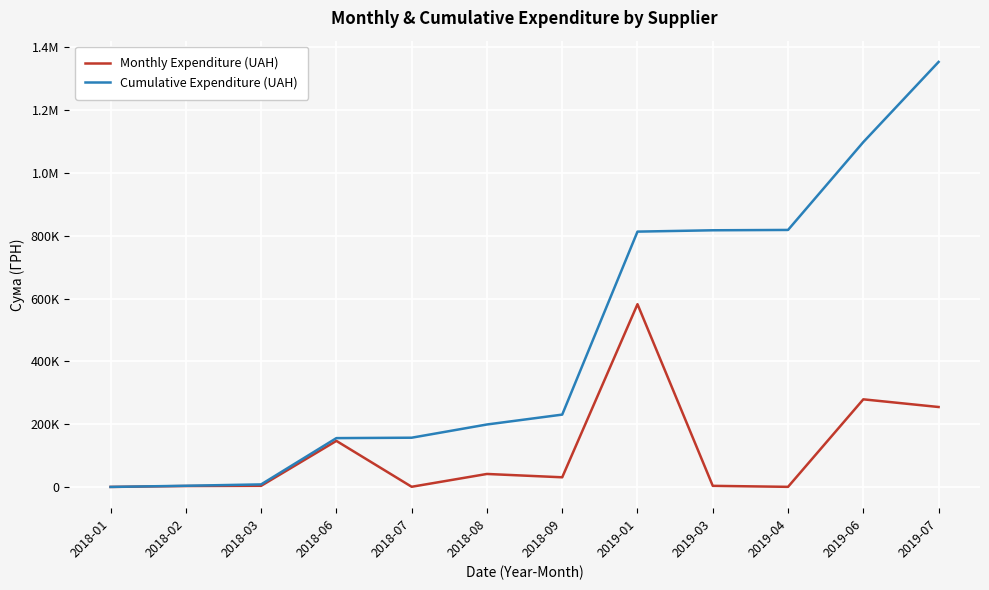

Between 2018-07 and 2019-03, which series saw the biggest shift?

Cumulative Expenditure (UAH)